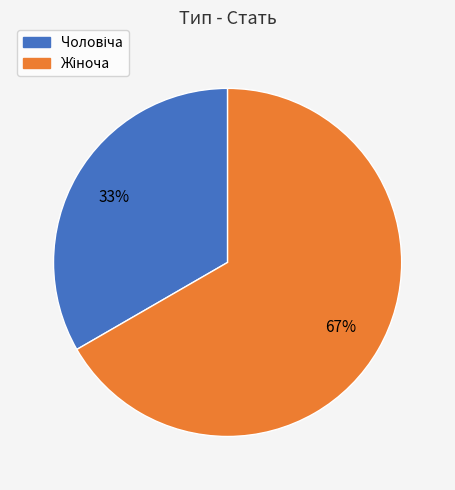

Does any single category account for the majority?

Yes